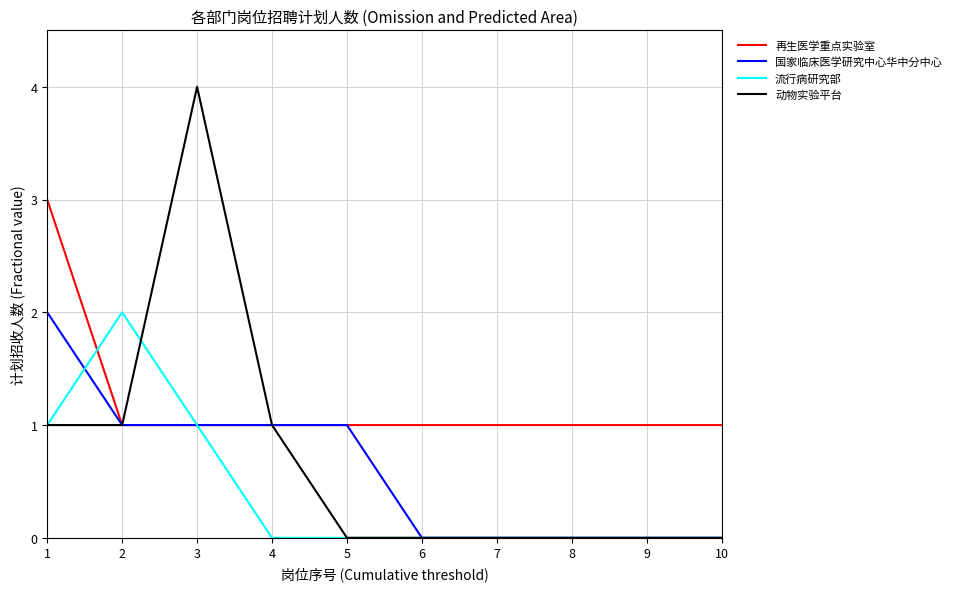

Which category has the highest value across all series?

3